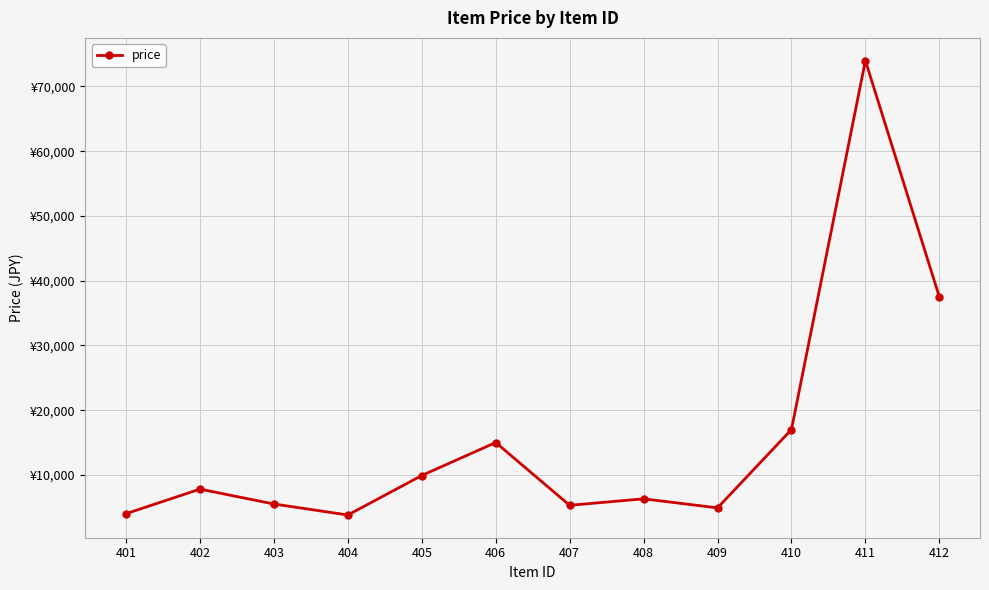

What is the maximum value shown in the chart?

74000